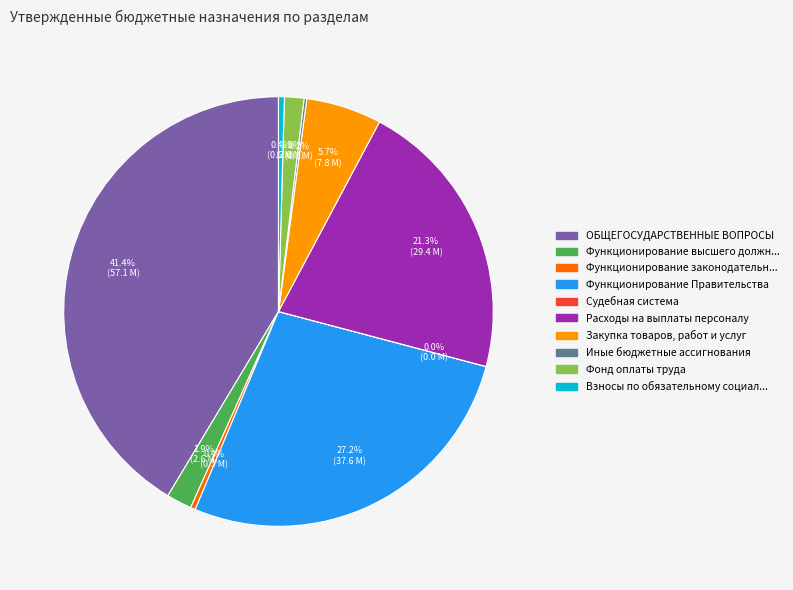

Does any single category account for the majority?

No